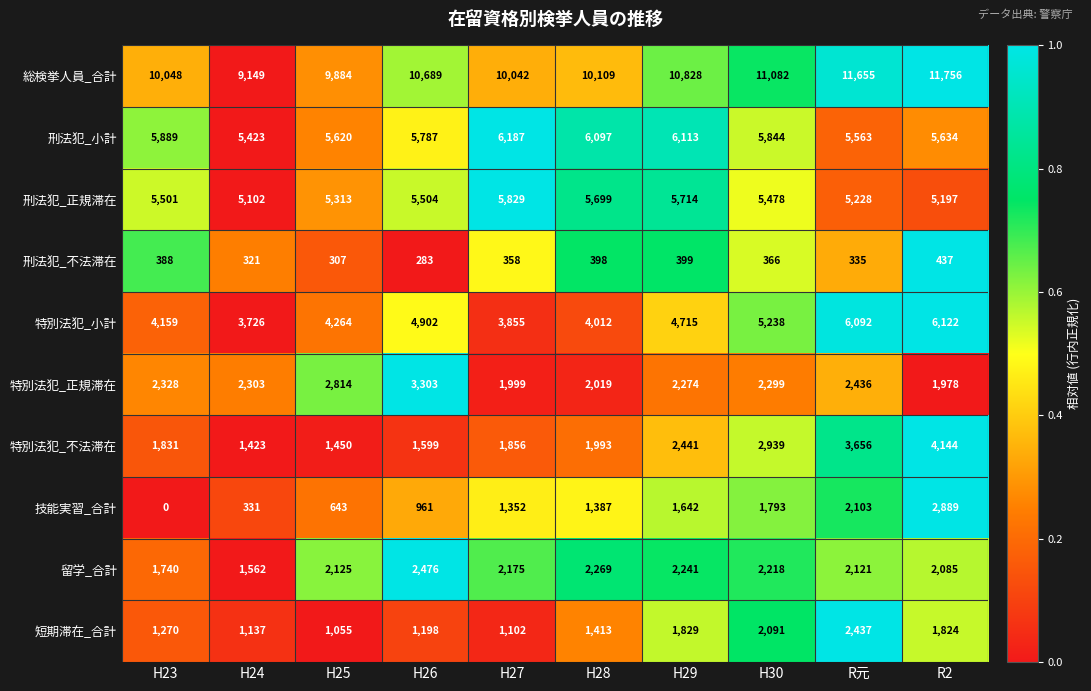

At which category is the sum across all series the highest?

R2